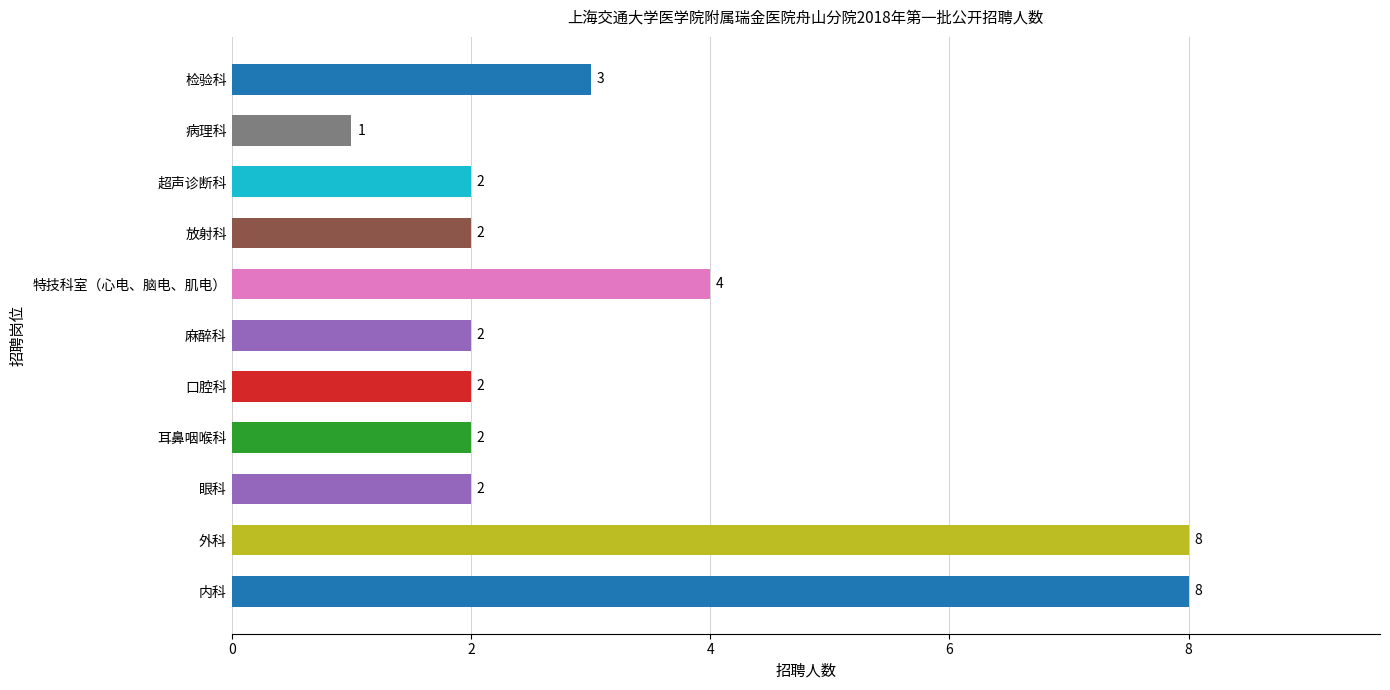

How many distinct data groups are displayed?

1